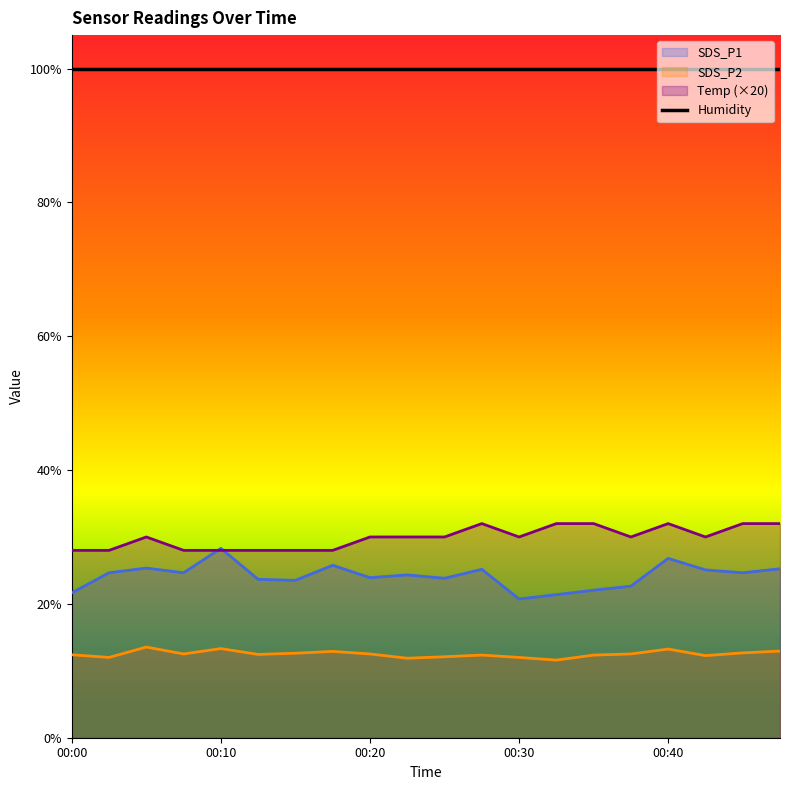

Where is SDS_P2 nearest to the value 12?

00:03